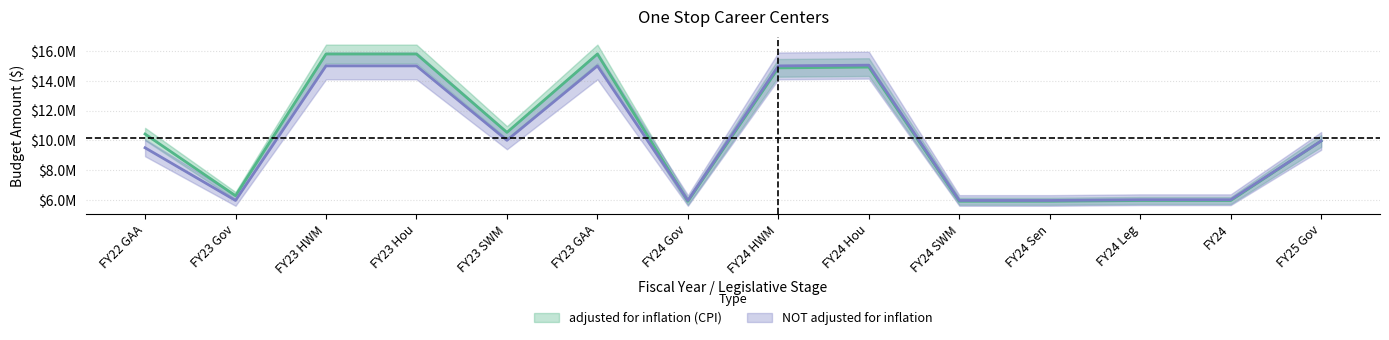

How many distinct data groups are displayed?

2